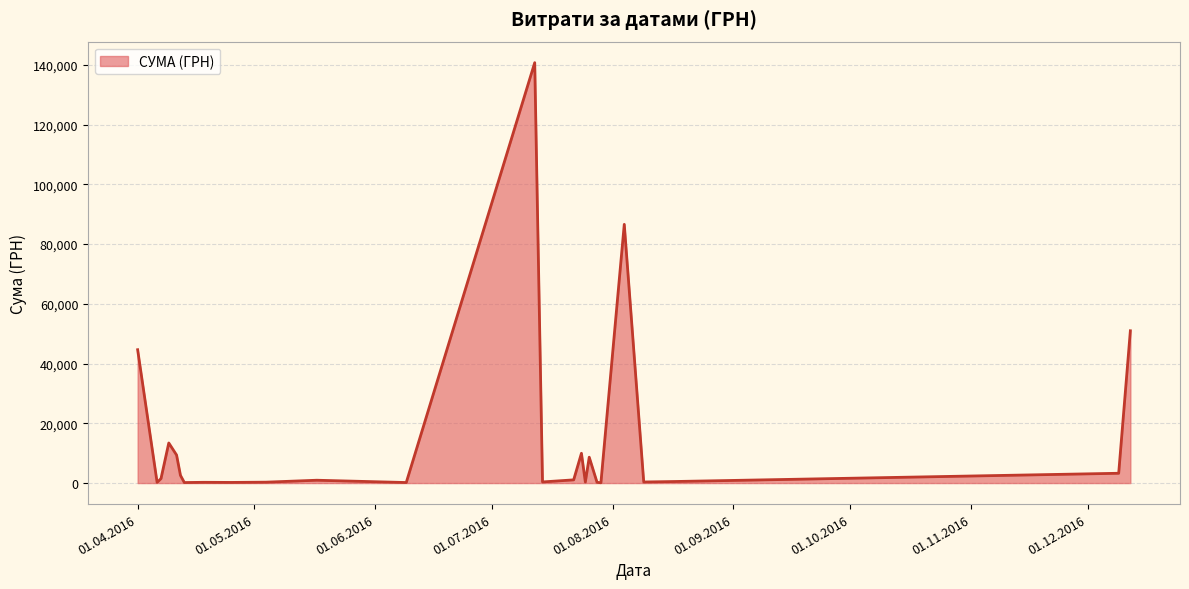

What is the greatest value displayed?

140706.2